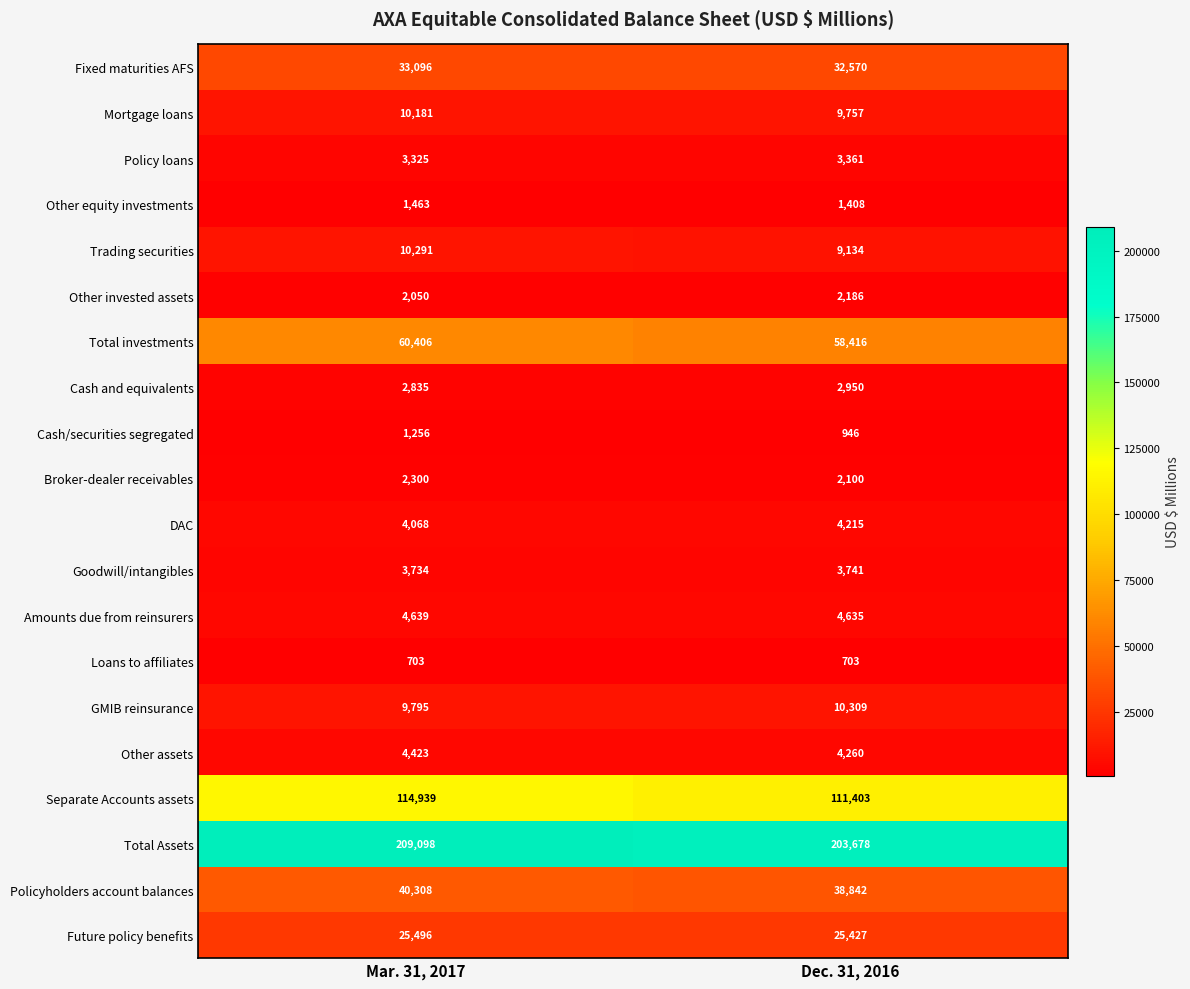

What is the approximate value of Other invested assets at Mar. 31, 2017, to the nearest 10?

2050